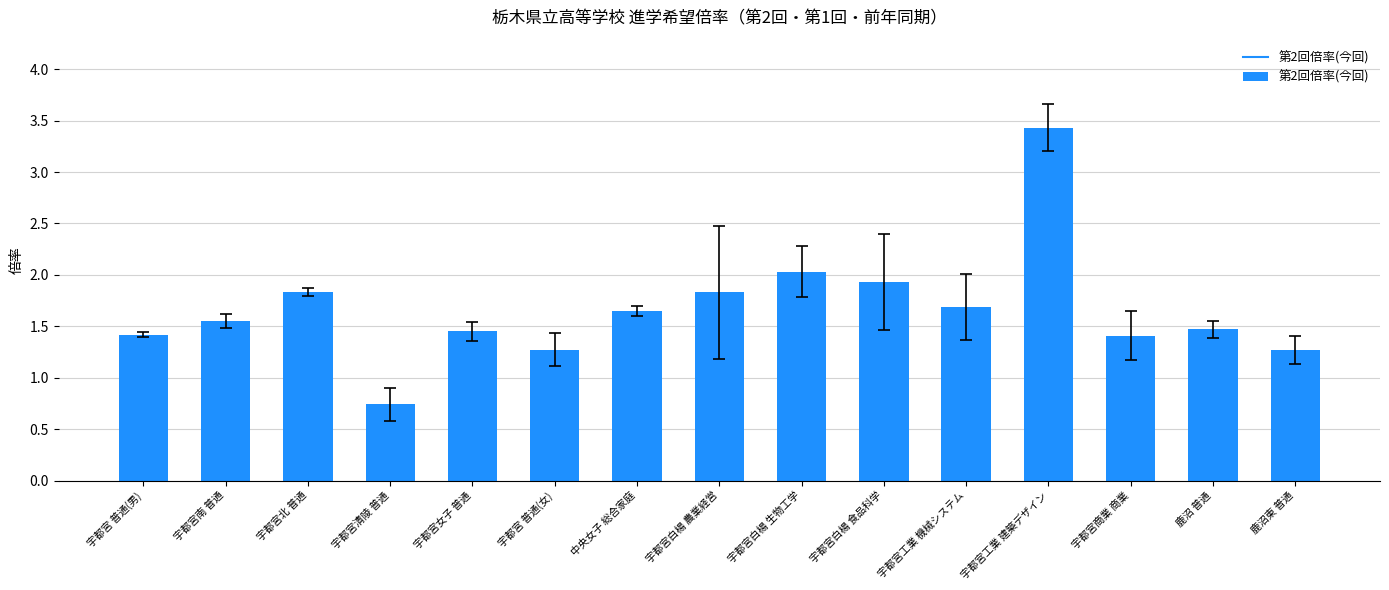

What is the average value?

1.7